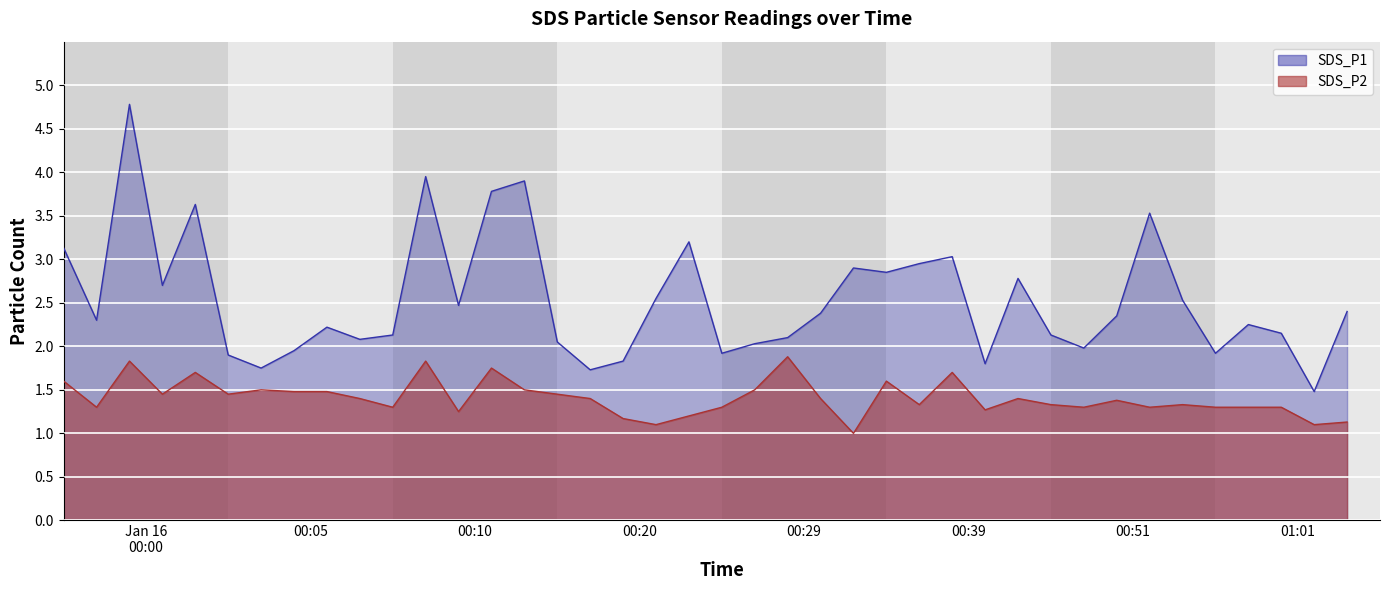

Which series has the largest total across all categories?

SDS_P1